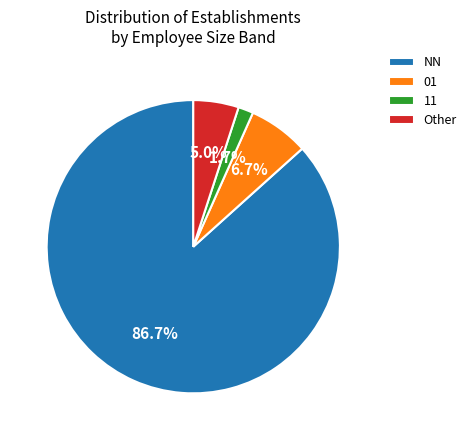

To the nearest percent, what percentage of the pie is 11?

2%